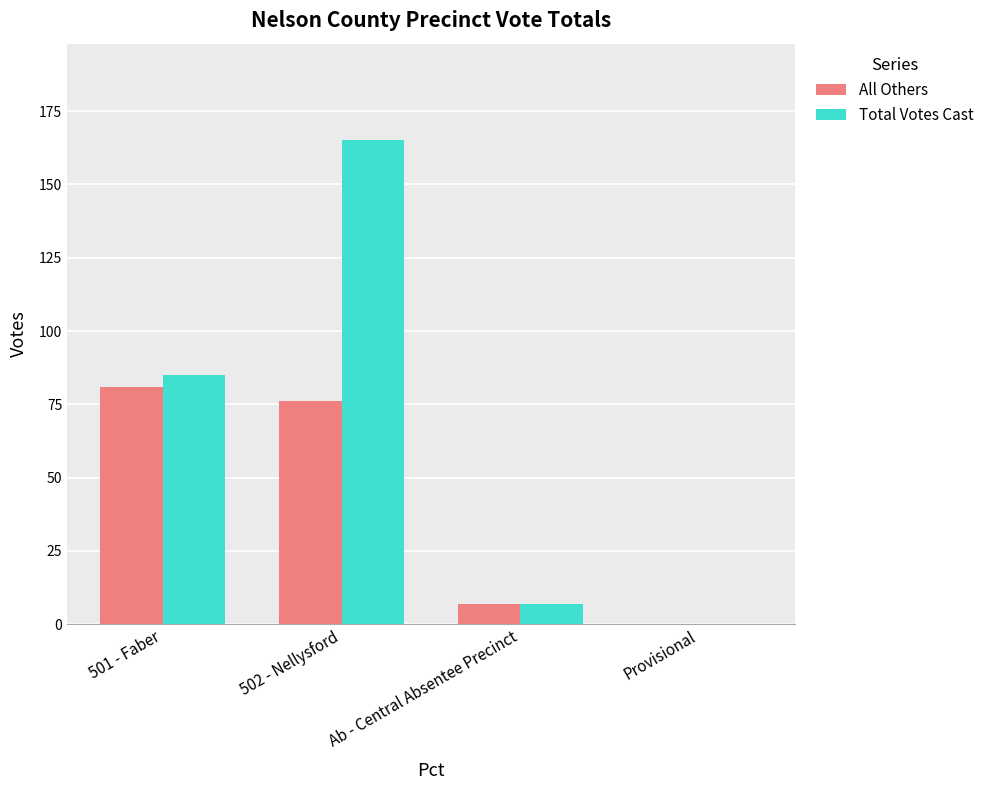

Count the number of categories in the chart.

4